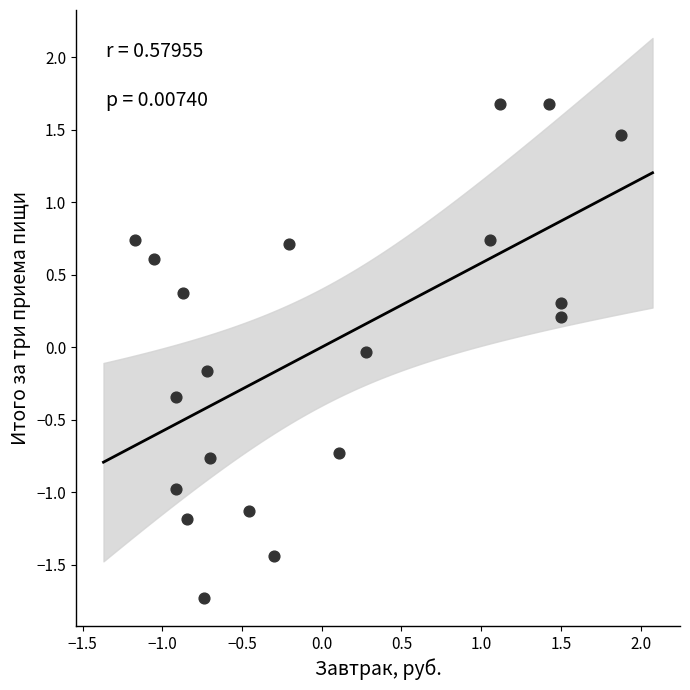

What is the range of Y values (max minus min)?

3.4